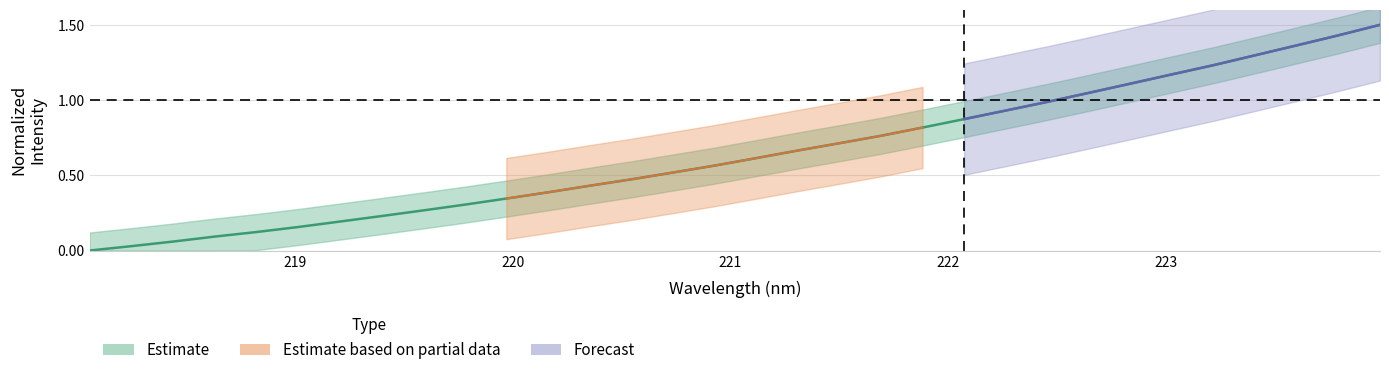

How many values exceed 0?

31